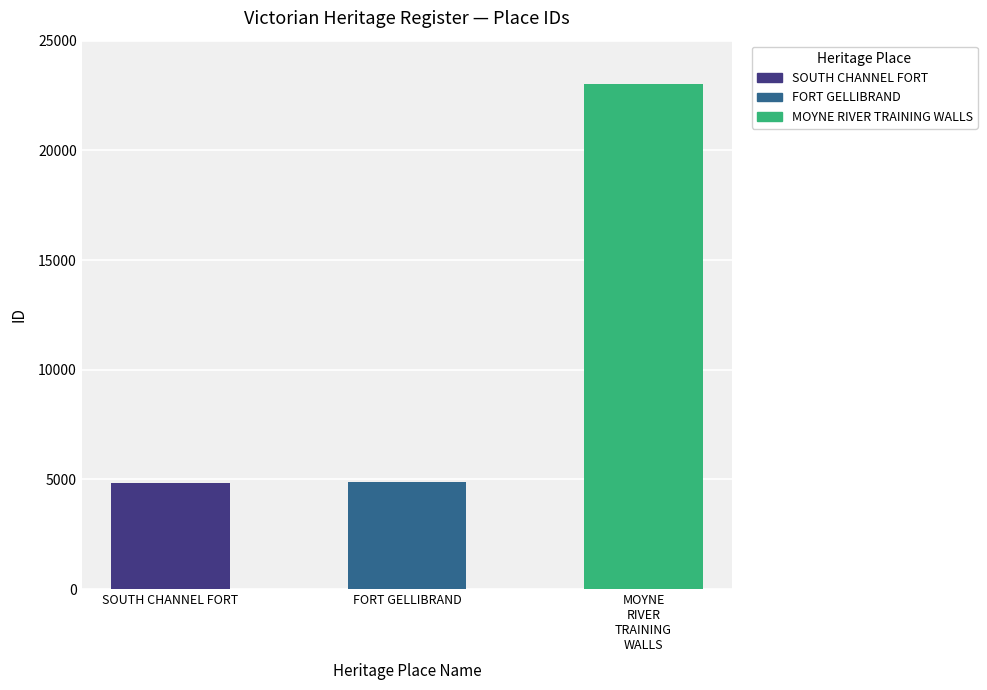

True or false: the data shows 40608 at MOYNE
RIVER
TRAINING
WALLS.

False